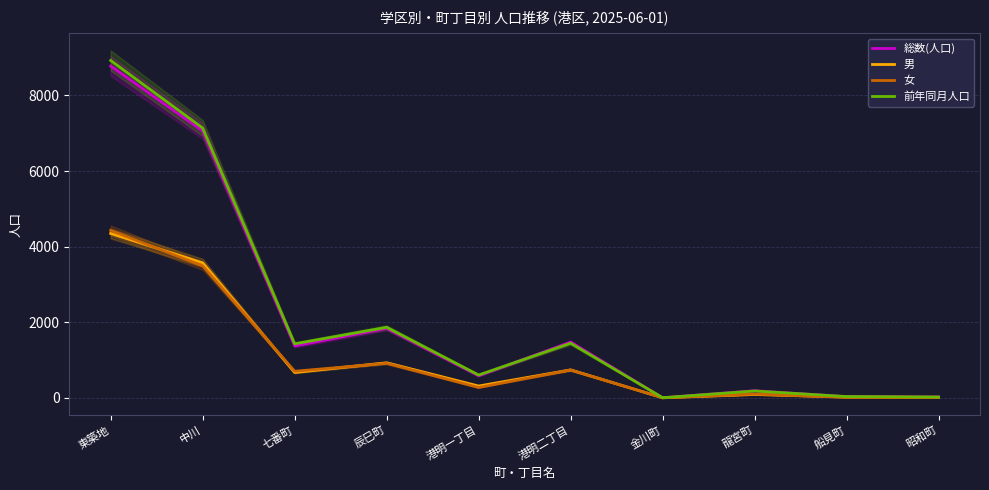

What are all the series names shown in the legend?

総数(人口), 男, 女, 前年同月人口